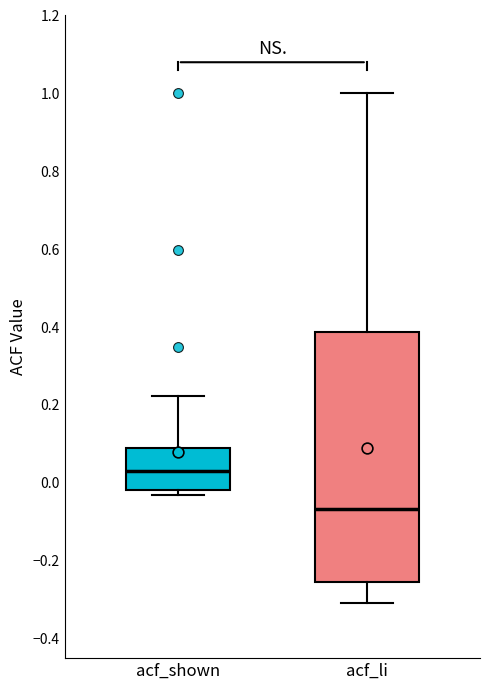

Reading left to right, transcribe this box plot: for each box, give where its median line is, the range the box spans, and where its two whiskers end, as read against the y-axis. The values are not printed on the chart, so give them approximately, as read against the axis.

acf_shown: median 0.04, box -0.02 to 0.08, whiskers -0.04 to 0.22
acf_li: median -0.06, box -0.26 to 0.38, whiskers -0.30 to 1.00